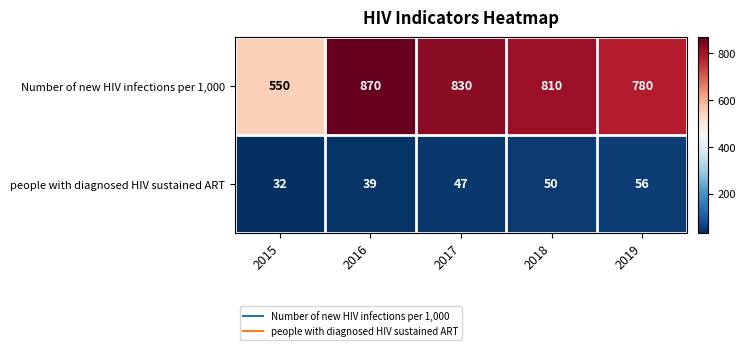

Count the number of data series in this chart.

2